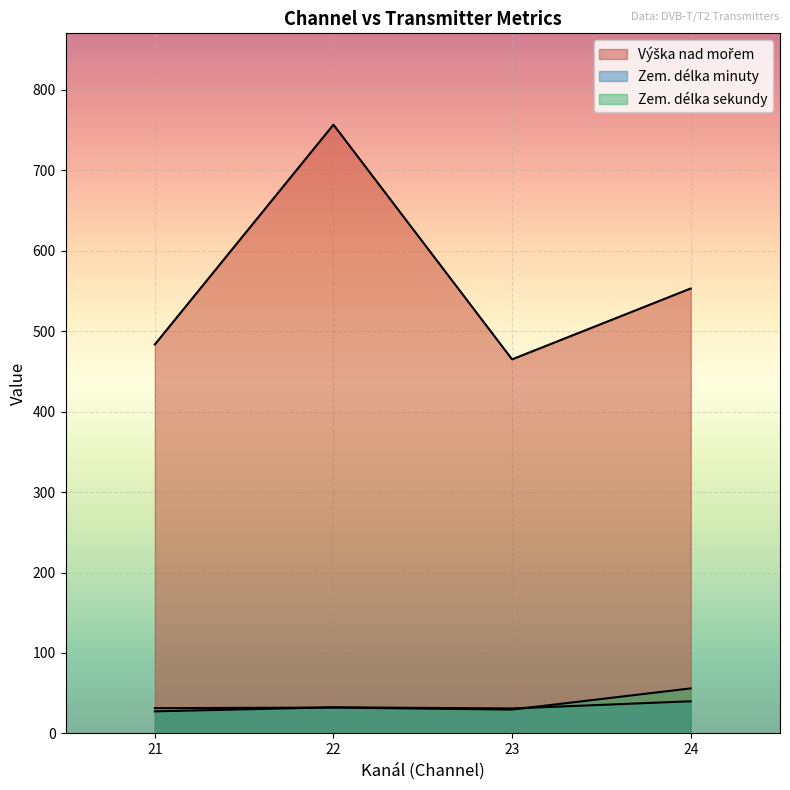

True or false: Výška nad mořem and Zem. délka sekundy cross at least once.

False